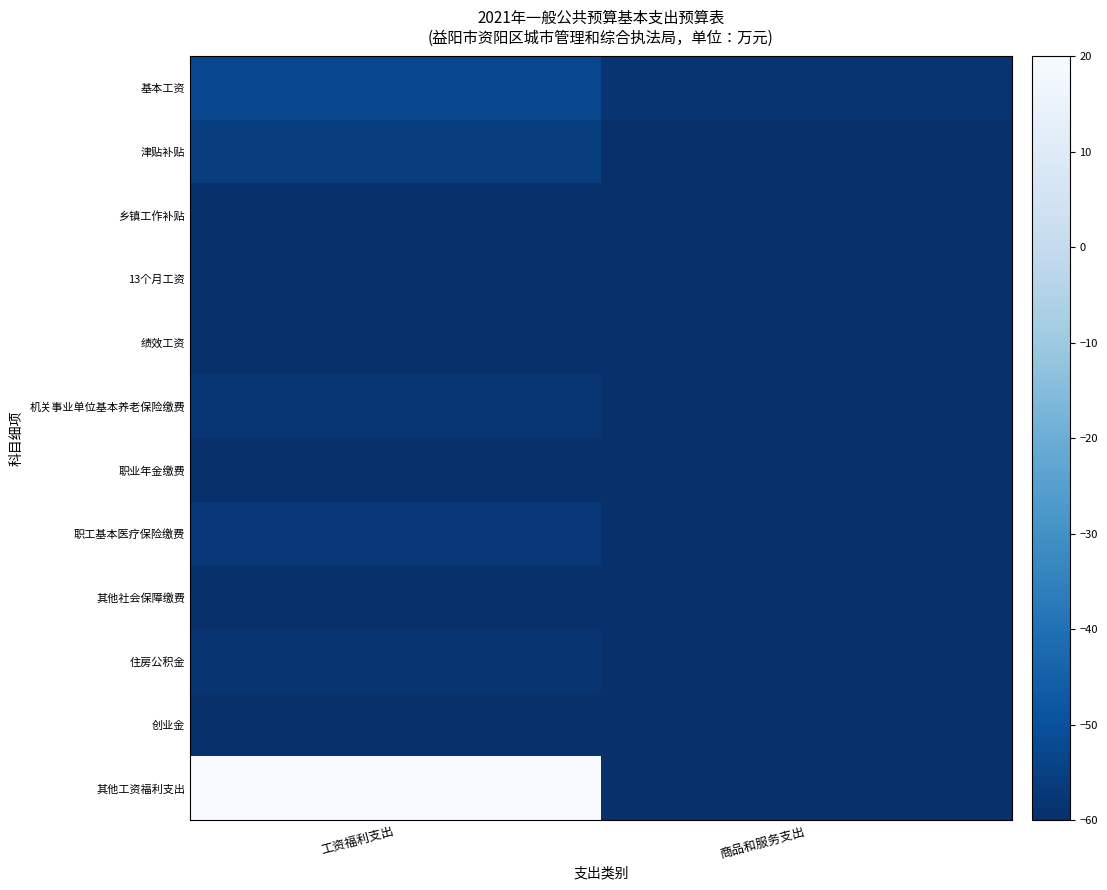

At how many categories does at least one series exceed 14?

1